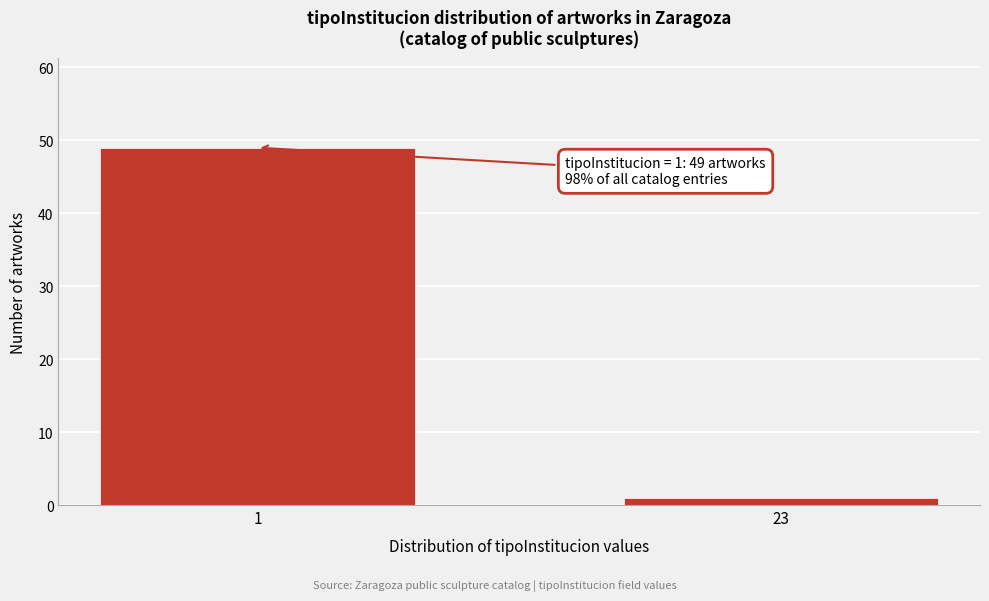

Reading right to left, extract all data points from this chart.

1	49